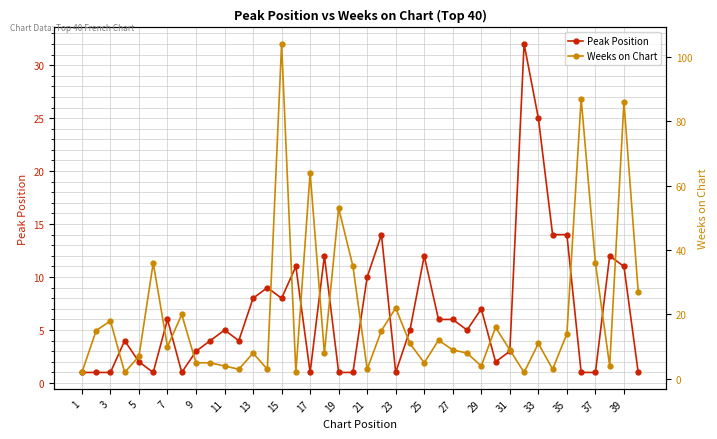

What is the difference between the second highest and minimum values in the Weeks on Chart series?

85